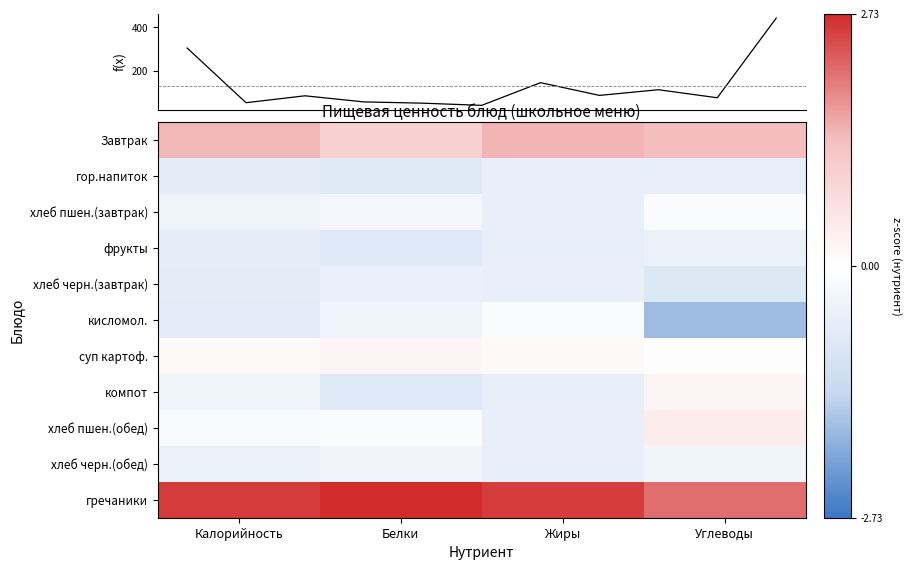

Reading left to right, list all the values displayed in this chart.

Завтрак: Калорийность=1.4	Белки=1.0	Жиры=1.5	Углеводы=1.4
гор.напиток: Калорийность=-0.7	Белки=-0.8	Жиры=-0.6	Углеводы=-0.6
хлеб пшен.(завтрак): Калорийность=-0.4	Белки=-0.3	Жиры=-0.6	Углеводы=-0.1
фрукты: Калорийность=-0.6	Белки=-0.8	Жиры=-0.6	Углеводы=-0.5
хлеб черн.(завтрак): Калорийность=-0.7	Белки=-0.5	Жиры=-0.6	Углеводы=-0.8
кисломол.: Калорийность=-0.7	Белки=-0.3	Жиры=-0.1	Углеводы=-1.8
суп картоф.: Калорийность=0.1	Белки=0.2	Жиры=0.1	Углеводы=0.0
компот: Калорийность=-0.4	Белки=-0.8	Жиры=-0.6	Углеводы=0.2
хлеб пшен.(обед): Калорийность=-0.2	Белки=-0.1	Жиры=-0.5	Углеводы=0.4
хлеб черн.(обед): Калорийность=-0.5	Белки=-0.3	Жиры=-0.5	Углеводы=-0.3
гречаники: Калорийность=2.6	Белки=2.7	Жиры=2.6	Углеводы=2.1